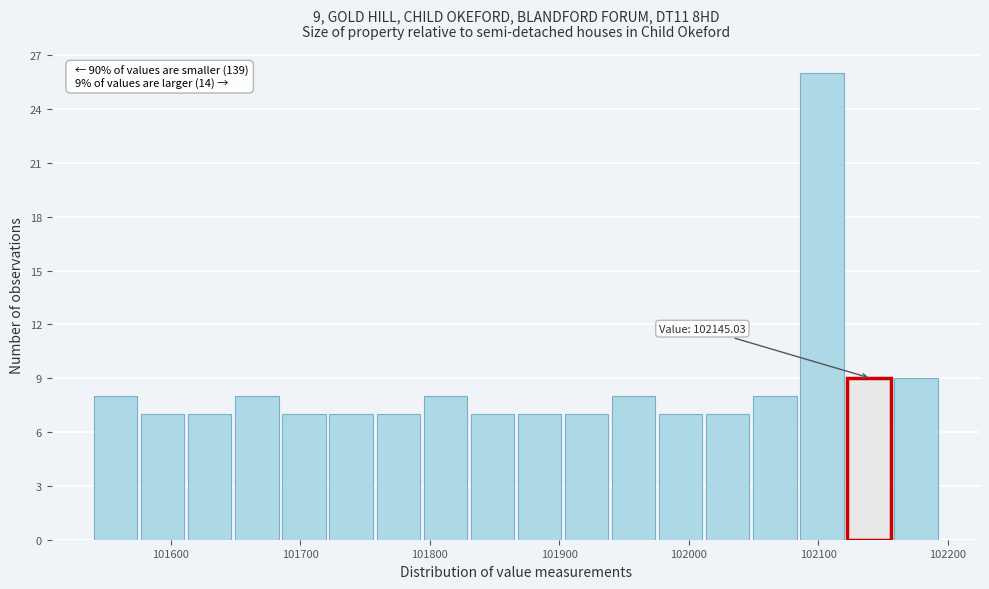

Around what value on the x-axis is the tallest bar? Give the approximate position of its centre, as read against the axis.

102100